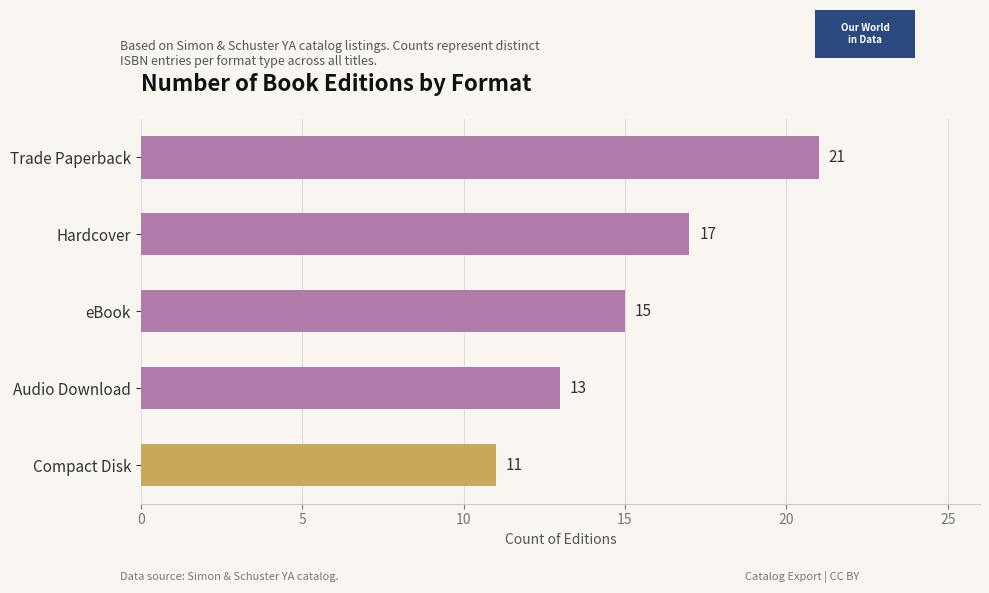

How many distinct data groups are displayed?

1